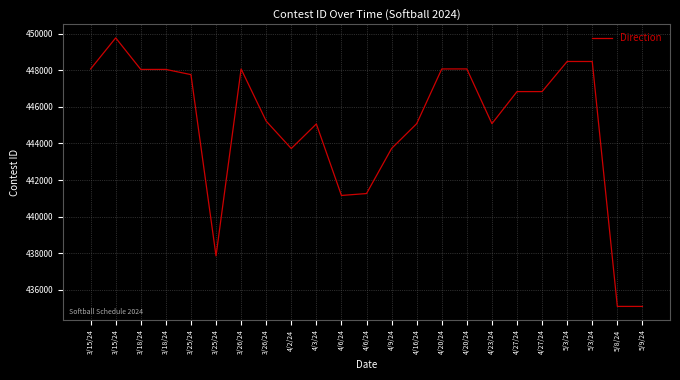

Does the chart have visible grid lines?

Yes